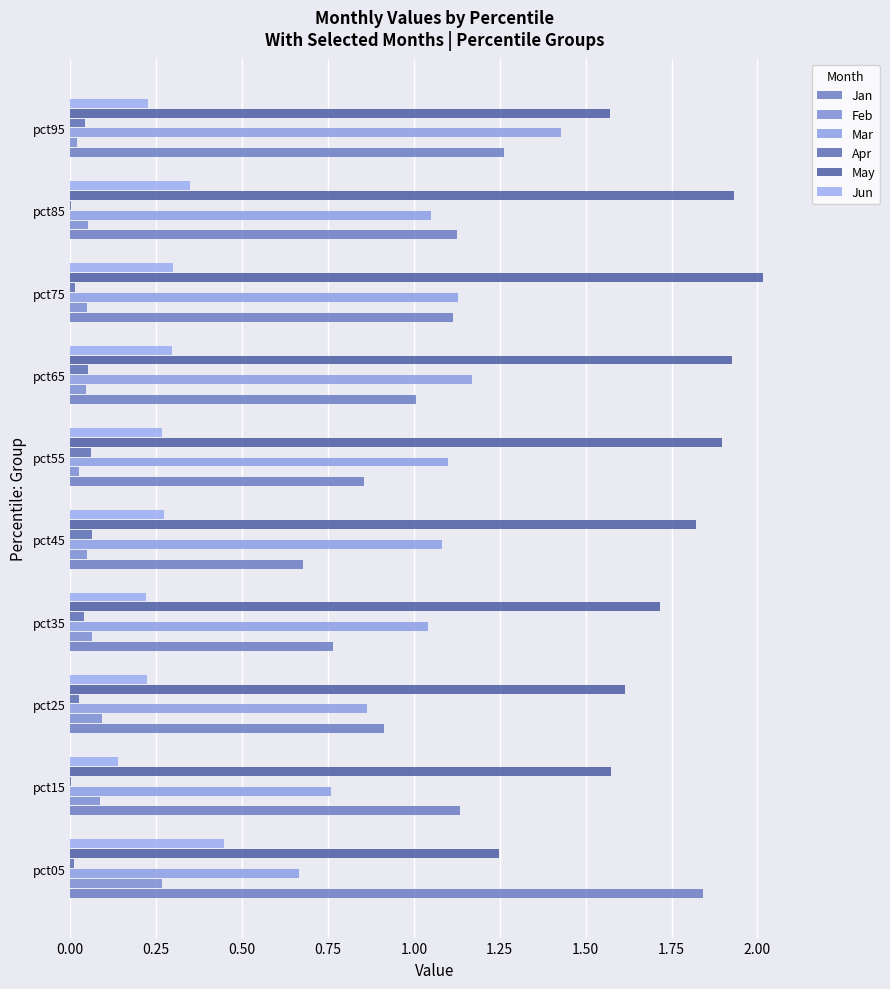

Does the chart contain any negative values?

No